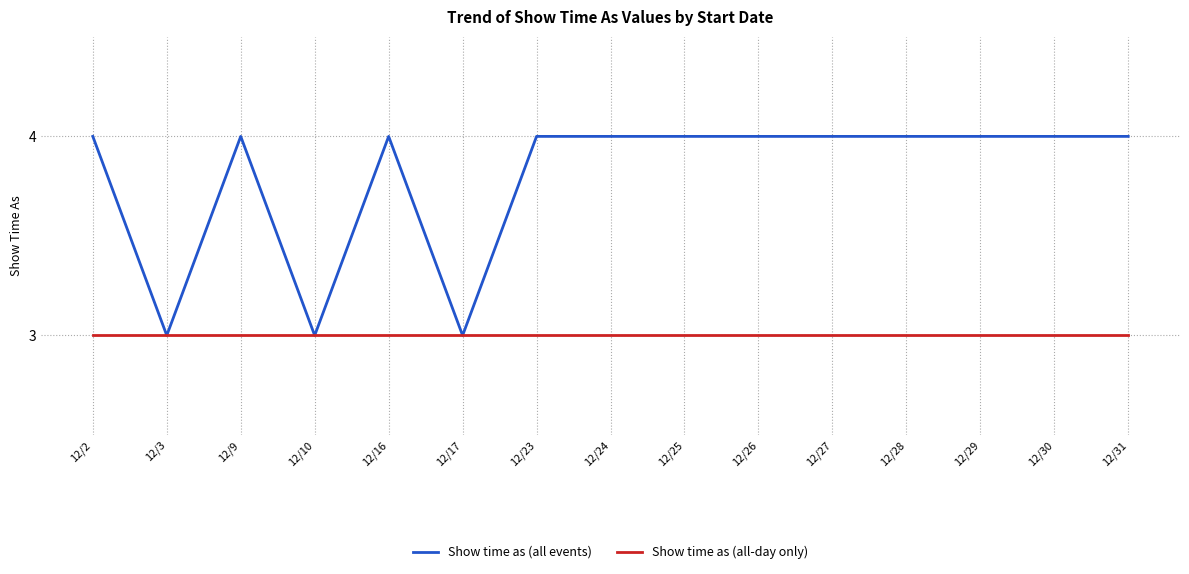

Reading left to right, transcribe all the data shown in this chart.

Show time as (all events): 4	3	4	3	4	3	4	4	4	4	4	4	4	4	4
Show time as (all-day only): 3	3	3	3	3	3	3	3	3	3	3	3	3	3	3